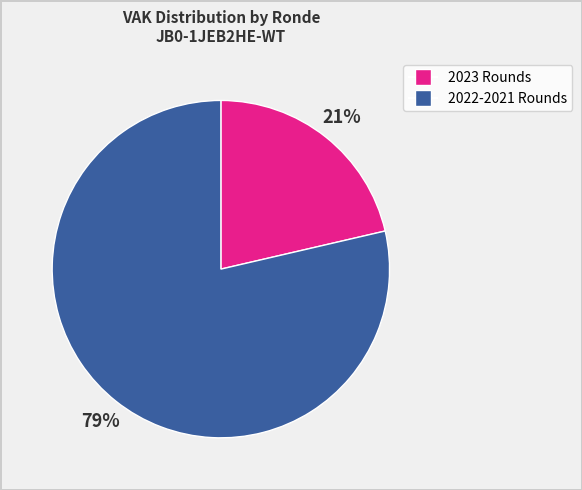

Does any single category account for the majority?

Yes